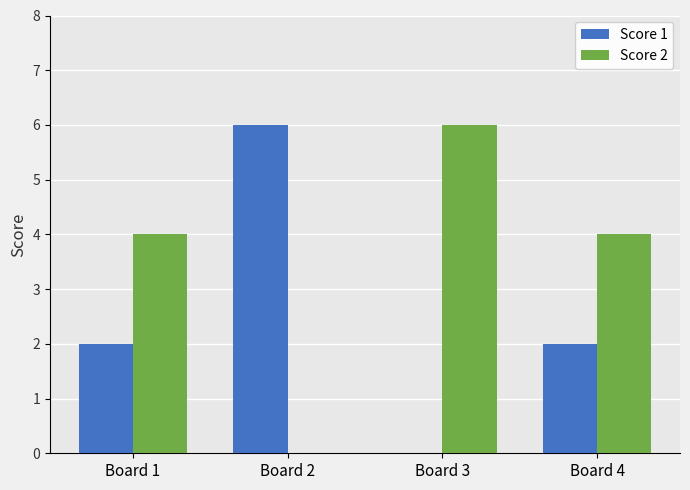

What is the maximum value shown in the chart?

6